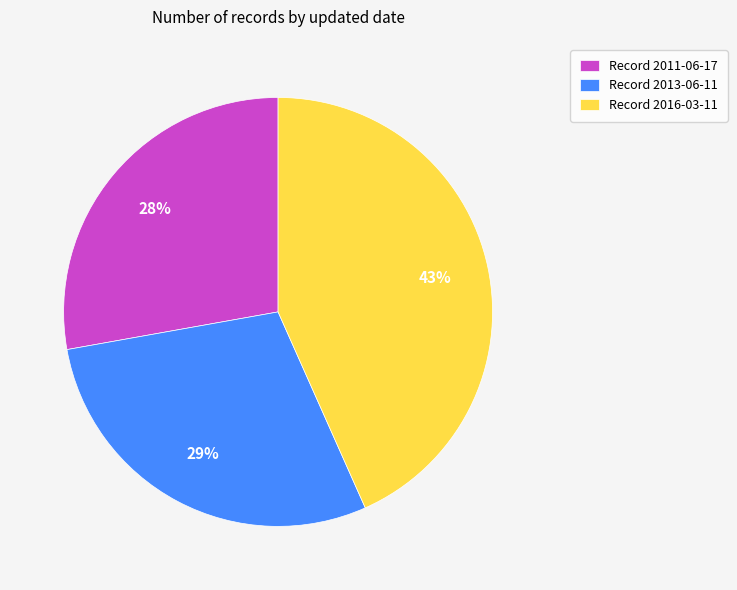

To the nearest percent, what is the average slice percentage?

33%